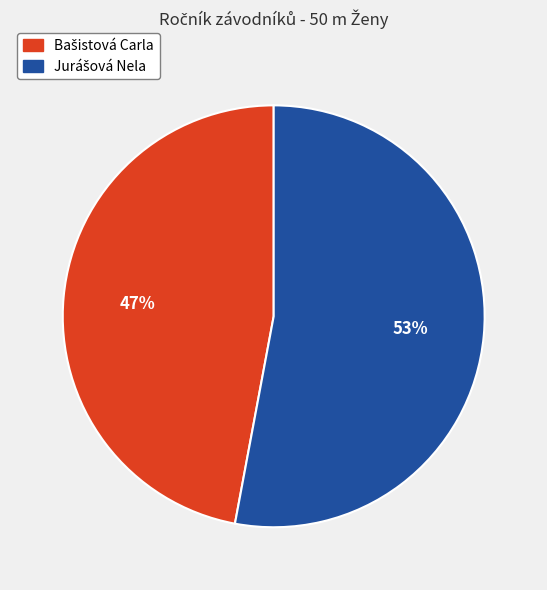

To the nearest percent, what is the difference between the largest and smallest slice percentages?

6%